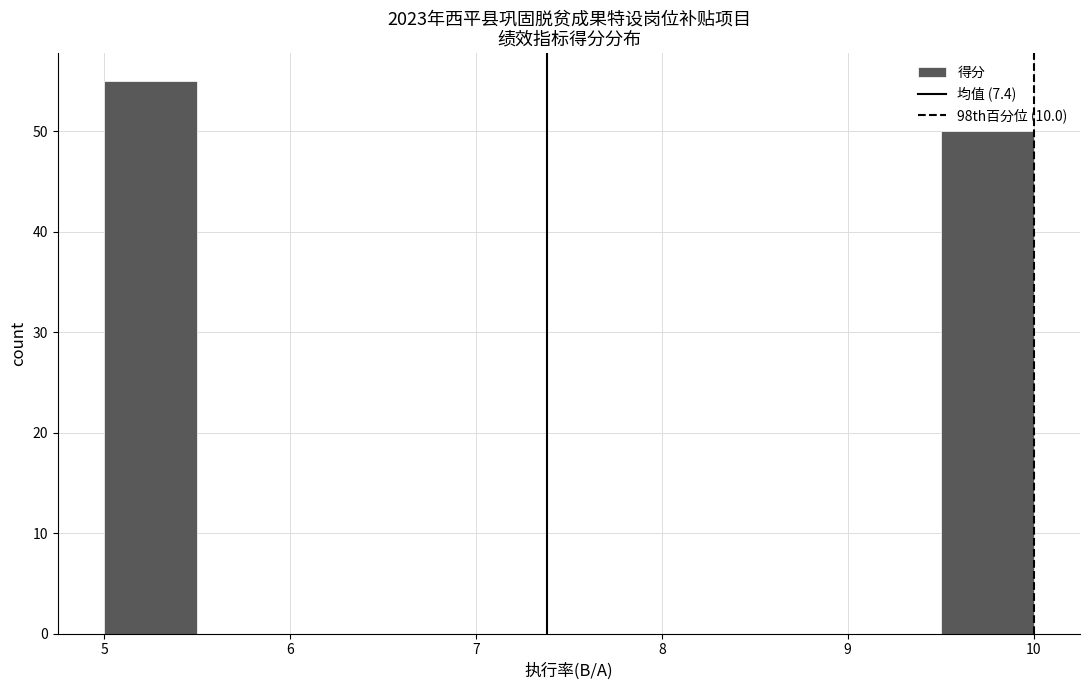

Reading left to right, list every bar in this chart as the range it spans on the x-axis followed by its height. The values are not printed on the chart, so give them approximately, as read against the axis.

5.0 to 5.5: 55
5.5 to 6.0: 0
6.0 to 6.5: 0
6.5 to 7.0: 0
7.0 to 7.5: 0
7.5 to 8.0: 0
8.0 to 8.5: 0
8.5 to 9.0: 0
9.0 to 9.5: 0
9.5 to 10.0: 50